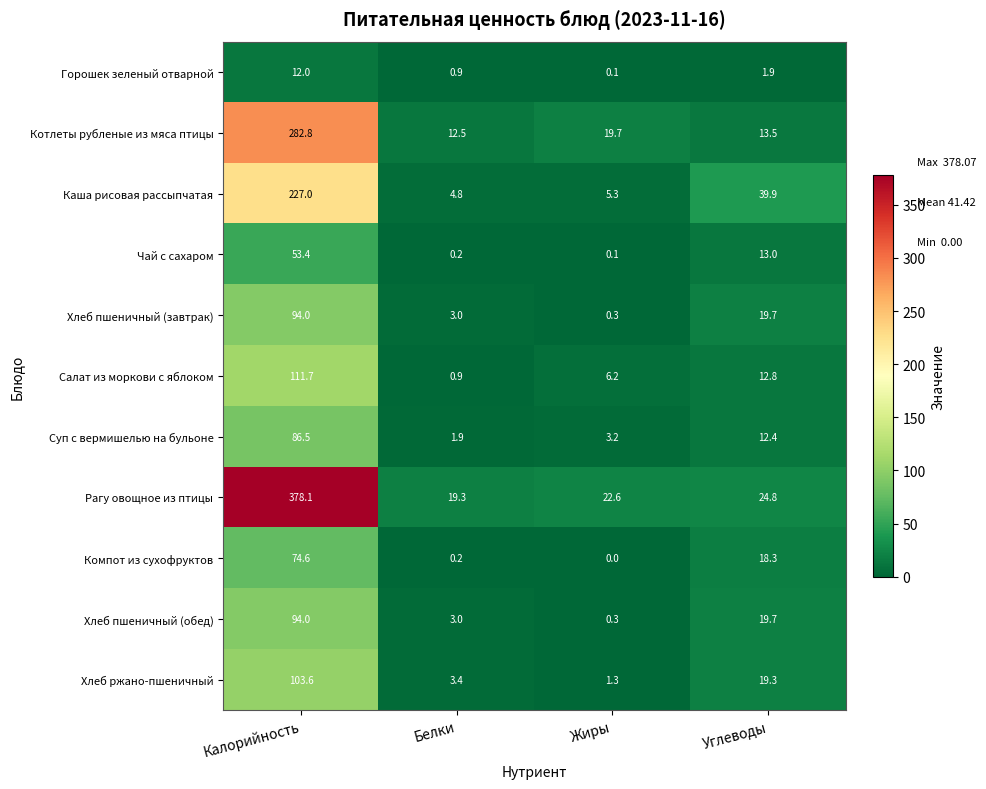

List the labels in order of Компот из сухофруктов value, largest first.

Калорийность, Углеводы, Белки, Жиры